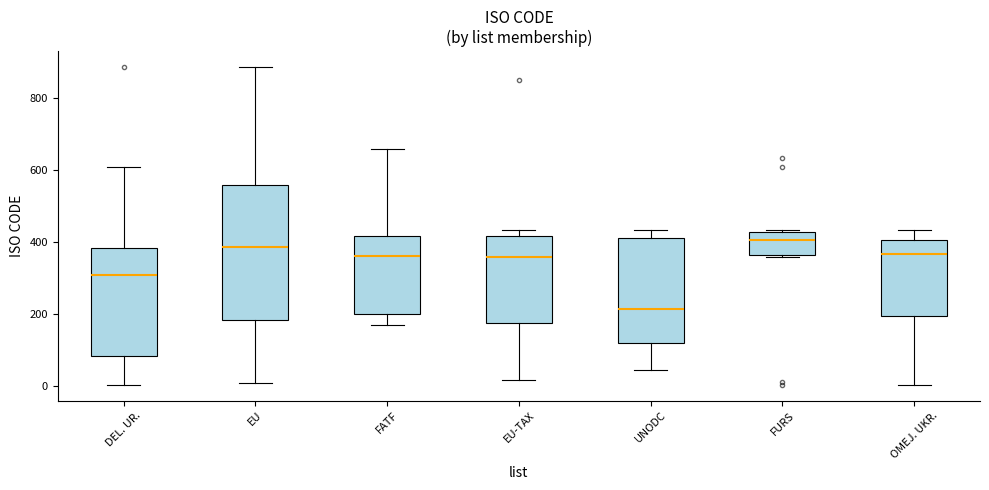

Reading left to right, read every box against the y-axis: the position of its median line, the range the box covers, and the ends of its whiskers. The values are not printed on the chart, so give them approximately, as read against the axis.

DEL. UR.: median 320, box 80 to 380, whiskers 0 to 600
EU: median 380, box 180 to 560, whiskers 0 to 880
FATF: median 360, box 200 to 420, whiskers 180 to 660
EU-TAX: median 360, box 180 to 420, whiskers 20 to 440
UNODC: median 220, box 120 to 420, whiskers 40 to 440
FURS: median 400, box 360 to 420, whiskers 360 to 440
OMEJ. UKR.: median 360, box 200 to 400, whiskers 0 to 440